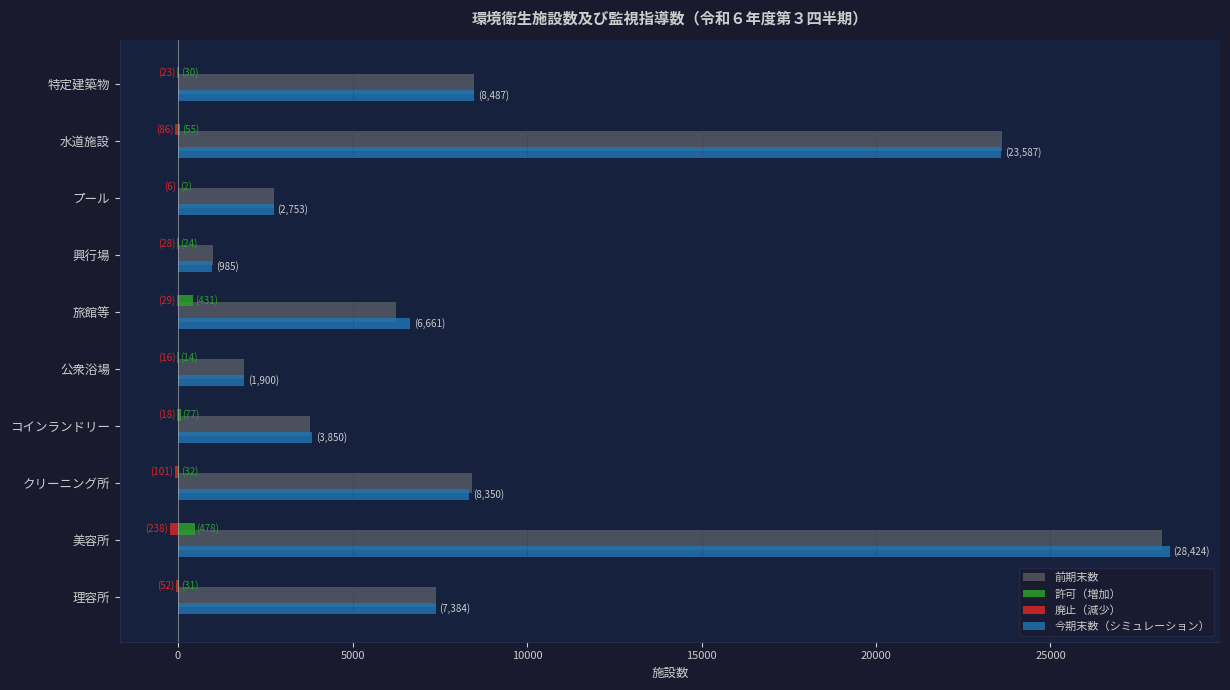

True or false: 前期末数 has a value of 1902 at 公衆浴場.

True